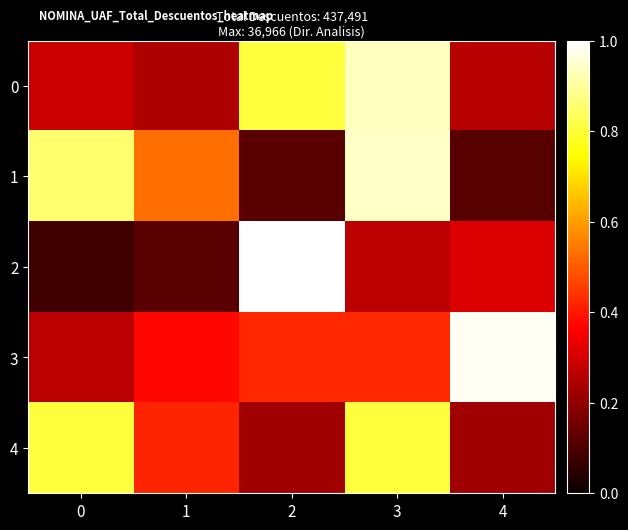

Between 2 and 3, which is larger?

3